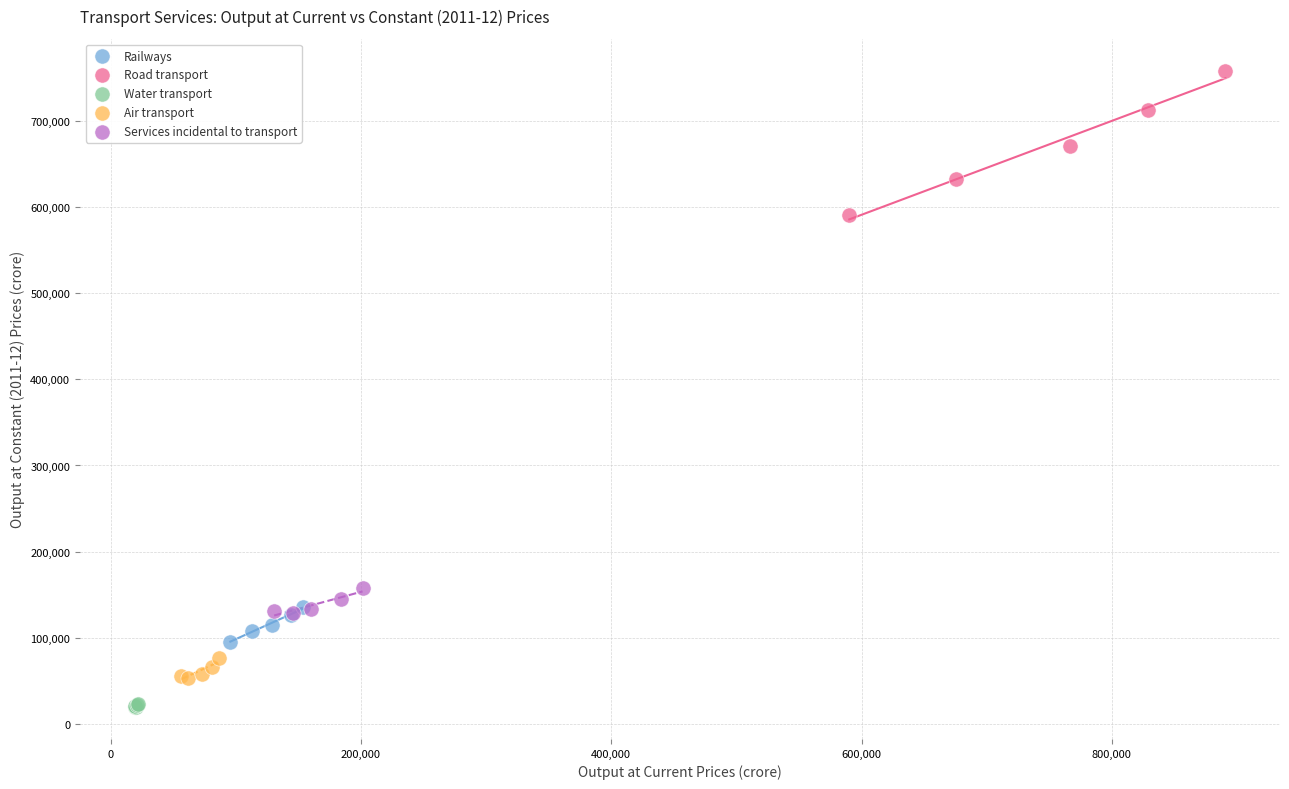

Which series has the largest Y range (max minus min)?

Road transport